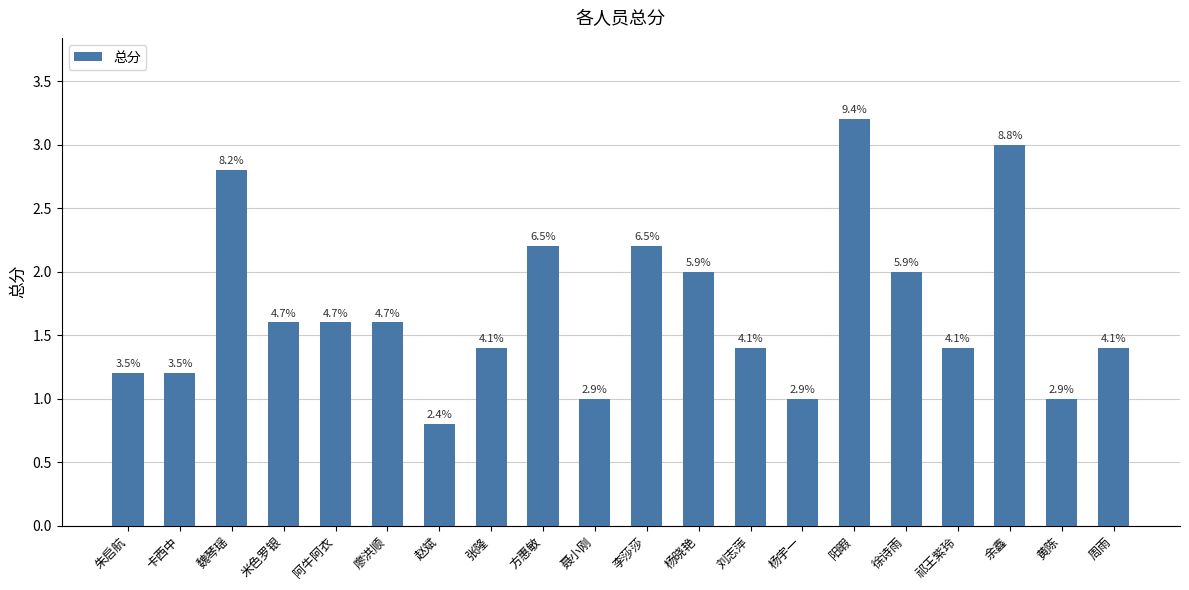

True or false: the data shows 1.9 at 朱启航.

False